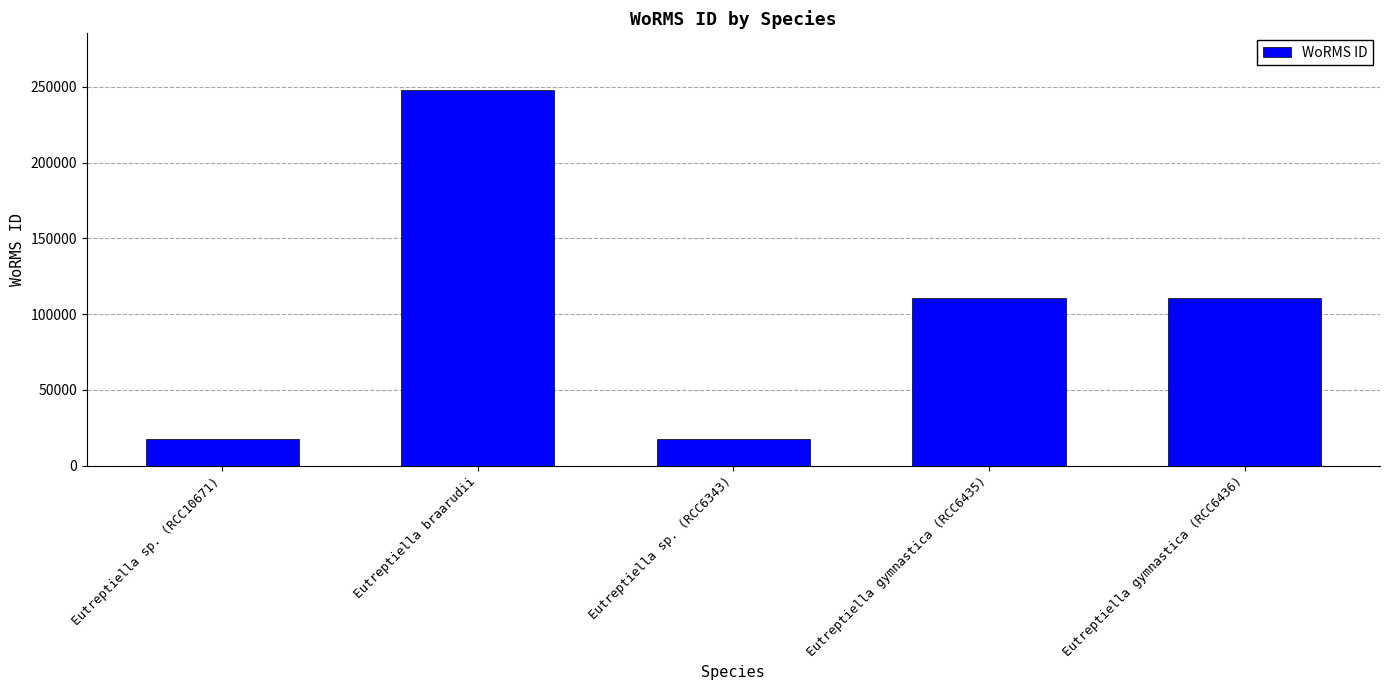

How many bars are there in total?

5